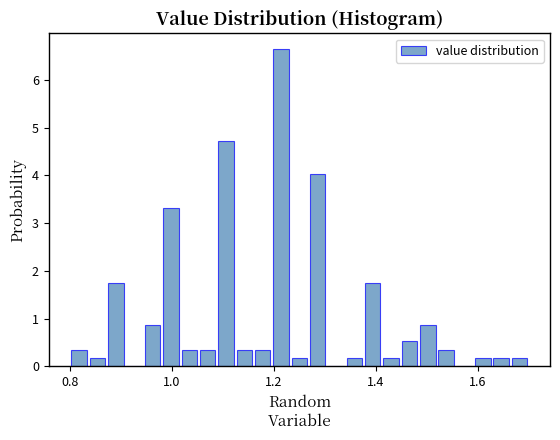

Around what value on the x-axis is the tallest bar? Give the approximate position of its centre, as read against the axis.

1.22